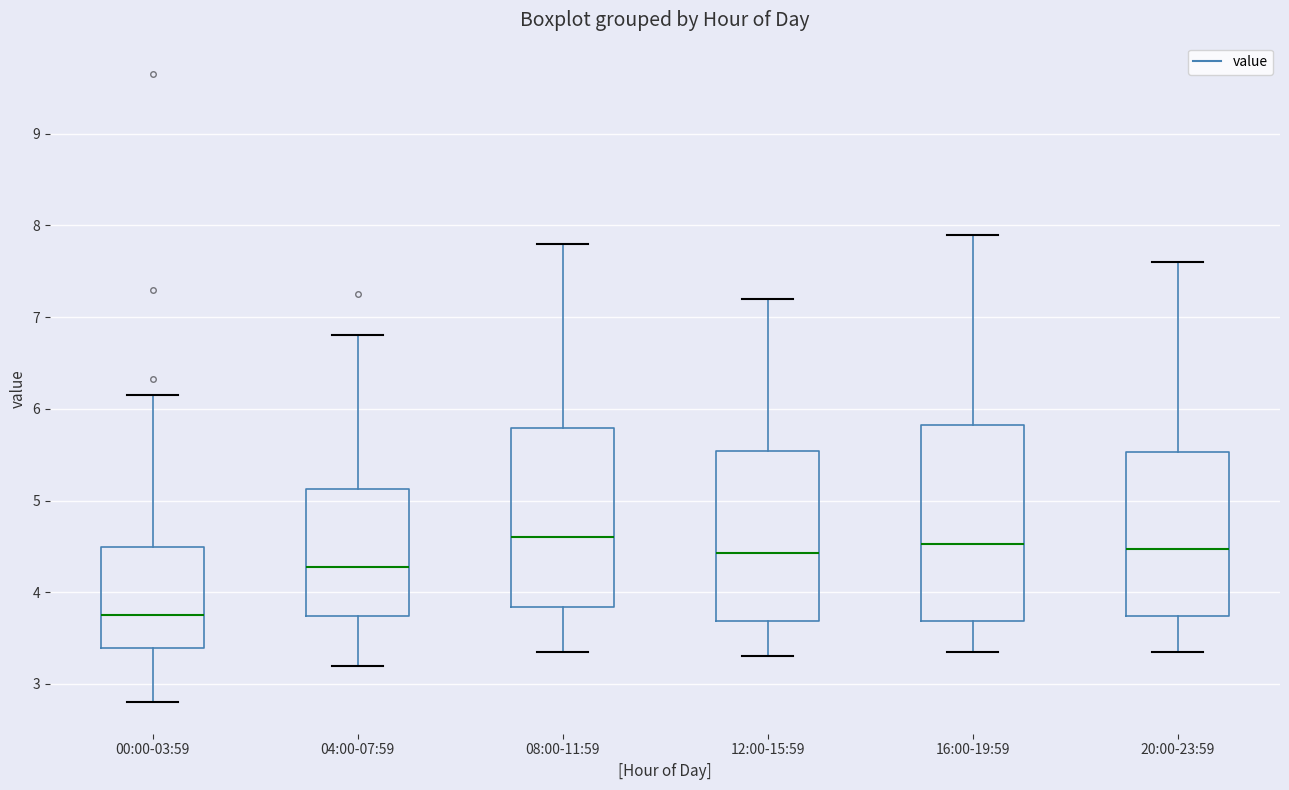

Reading left to right, transcribe this box plot: for each box, give where its median line is, the range the box spans, and where its two whiskers end, as read against the y-axis. The values are not printed on the chart, so give them approximately, as read against the axis.

00:00-03:59: median 3.8, box 3.4 to 4.5, whiskers 2.8 to 6.2
04:00-07:59: median 4.3, box 3.7 to 5.1, whiskers 3.2 to 6.8
08:00-11:59: median 4.6, box 3.8 to 5.8, whiskers 3.4 to 7.8
12:00-15:59: median 4.4, box 3.7 to 5.5, whiskers 3.3 to 7.2
16:00-19:59: median 4.5, box 3.7 to 5.8, whiskers 3.4 to 7.9
20:00-23:59: median 4.5, box 3.7 to 5.5, whiskers 3.4 to 7.6